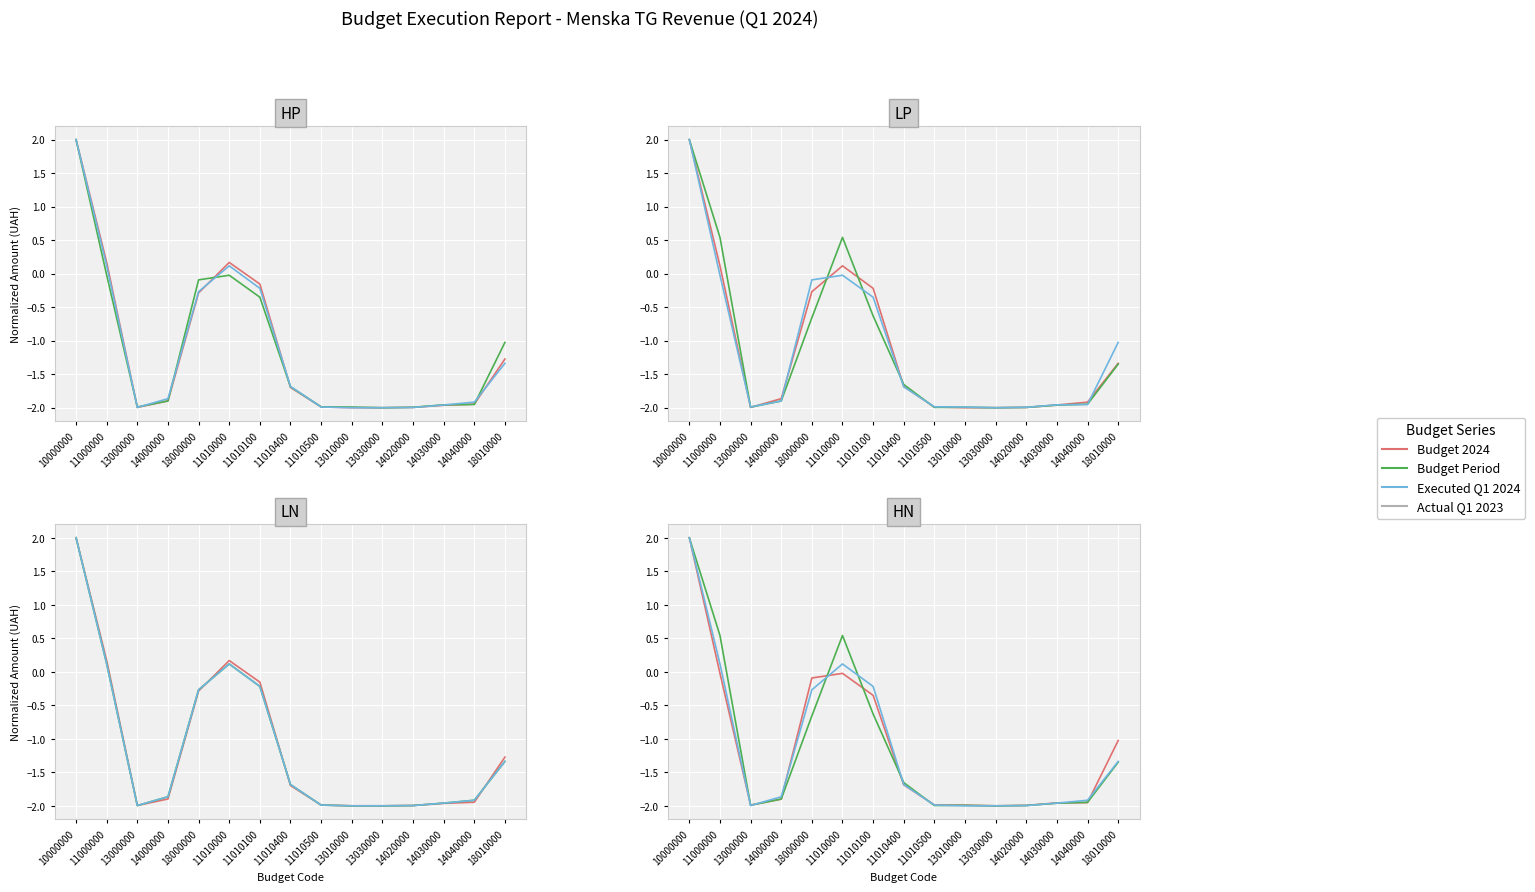

How many lines are shown in the chart?

4